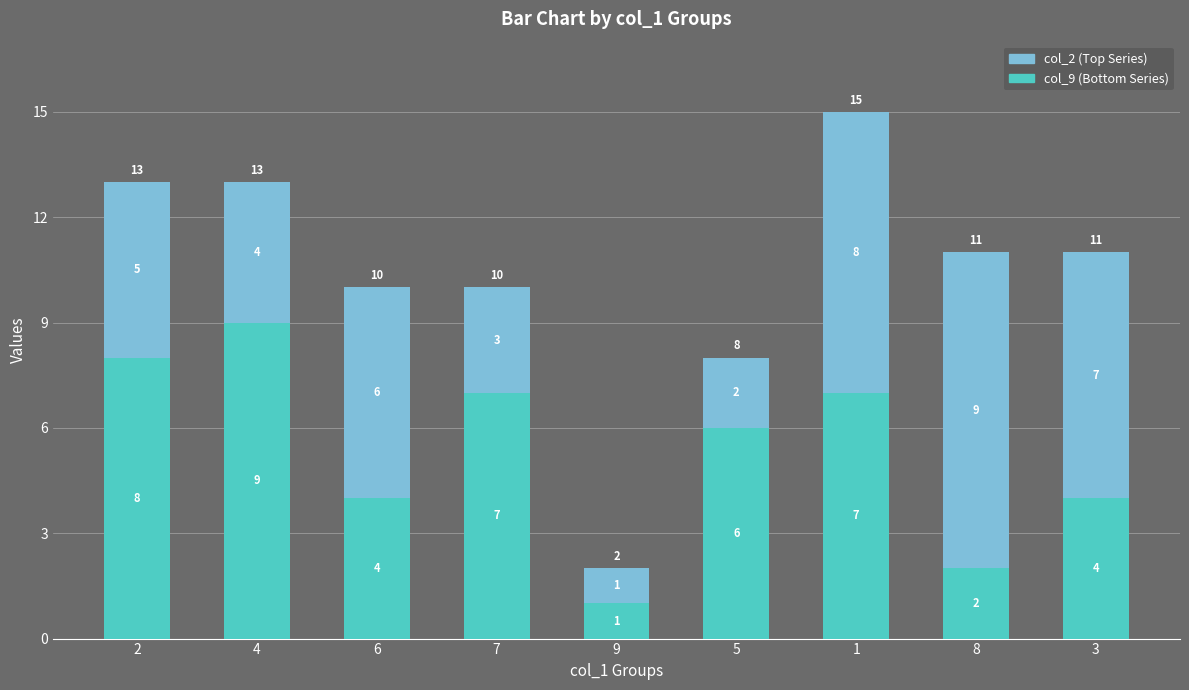

What is the total value across all series at 8?

11